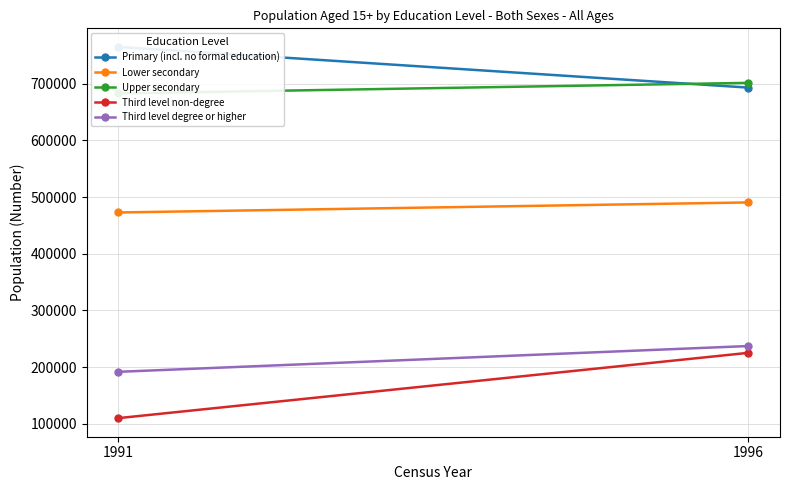

What is the value of the Lower secondary point at the 1st from the left?

472892